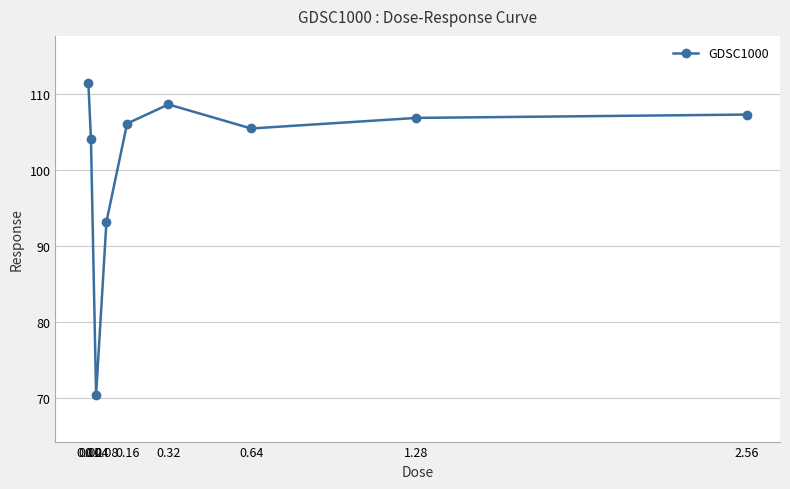

The chart shows a value of 70.5 at 0.04. True or false?

True